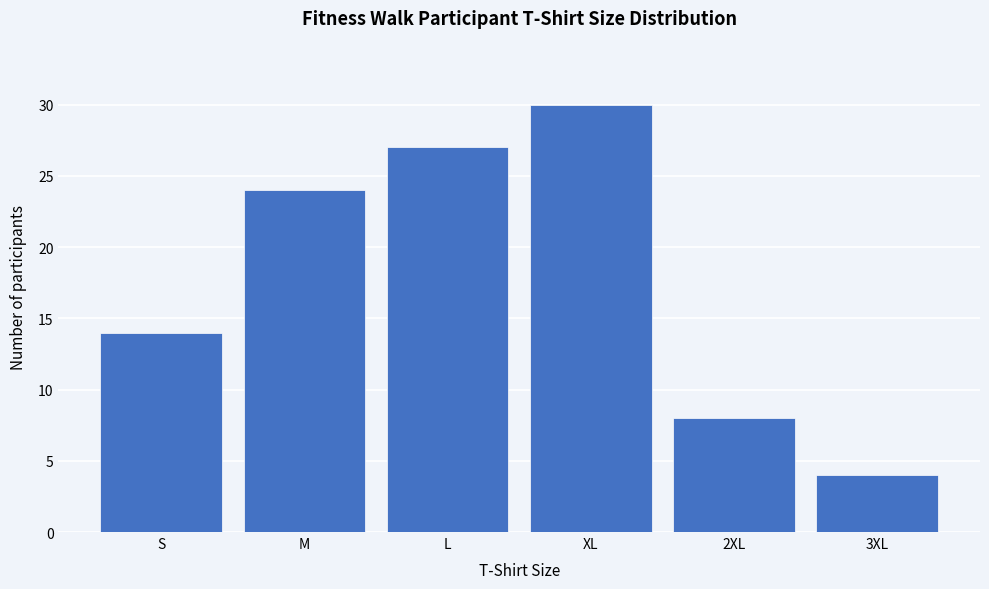

Reading left to right, transcribe all the data shown in this chart.

14	24	27	30	8	4